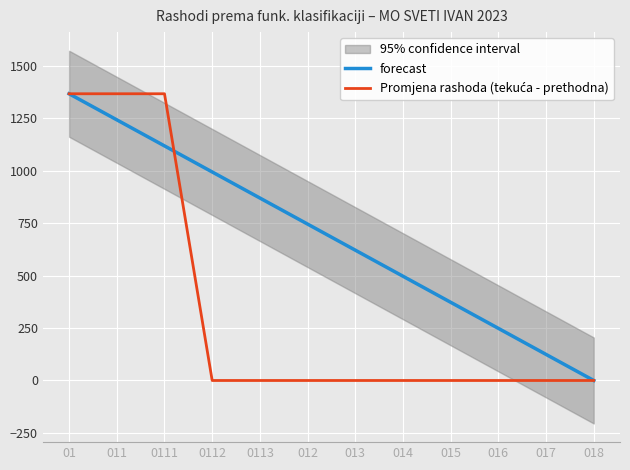

At which label does Promjena rashoda (tekuća - prethodna) reach its minimum?

0112